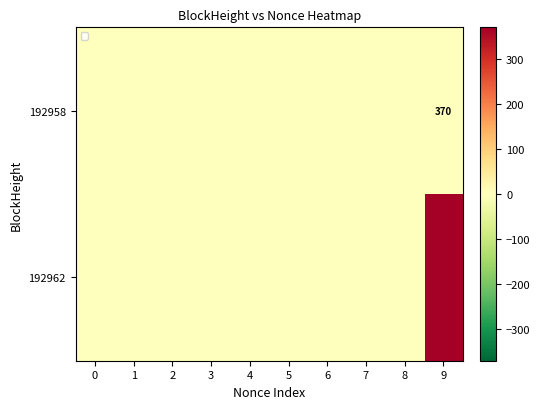

Is it true that 192958 equals 0 at 1?

True